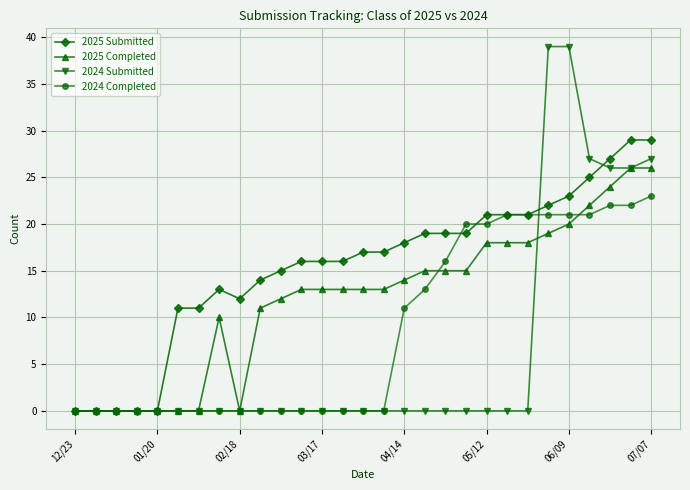

After their last crossing, which series has the higher values: 2024 Submitted or 2024 Completed?

2024 Submitted